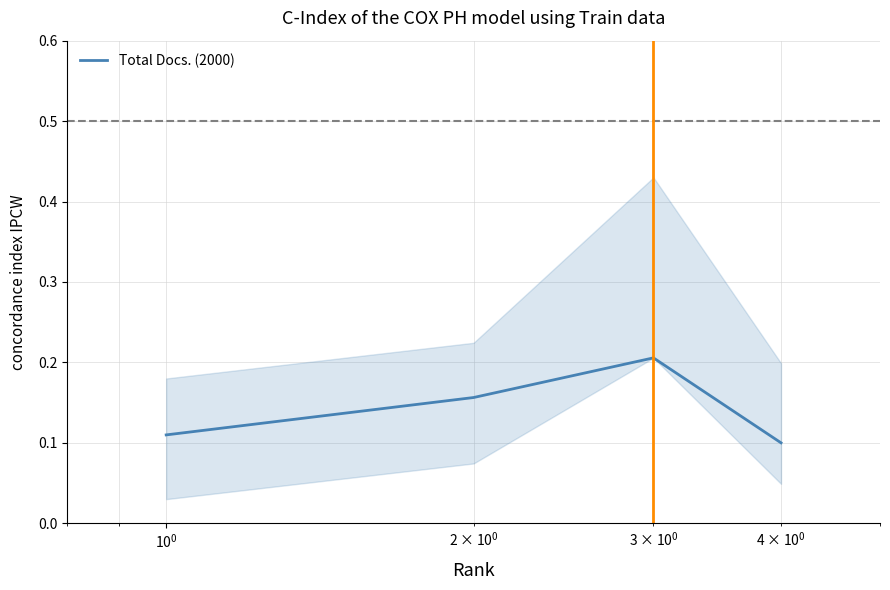

Count the Total Docs. (2000) values in the range 0 to 1.

4